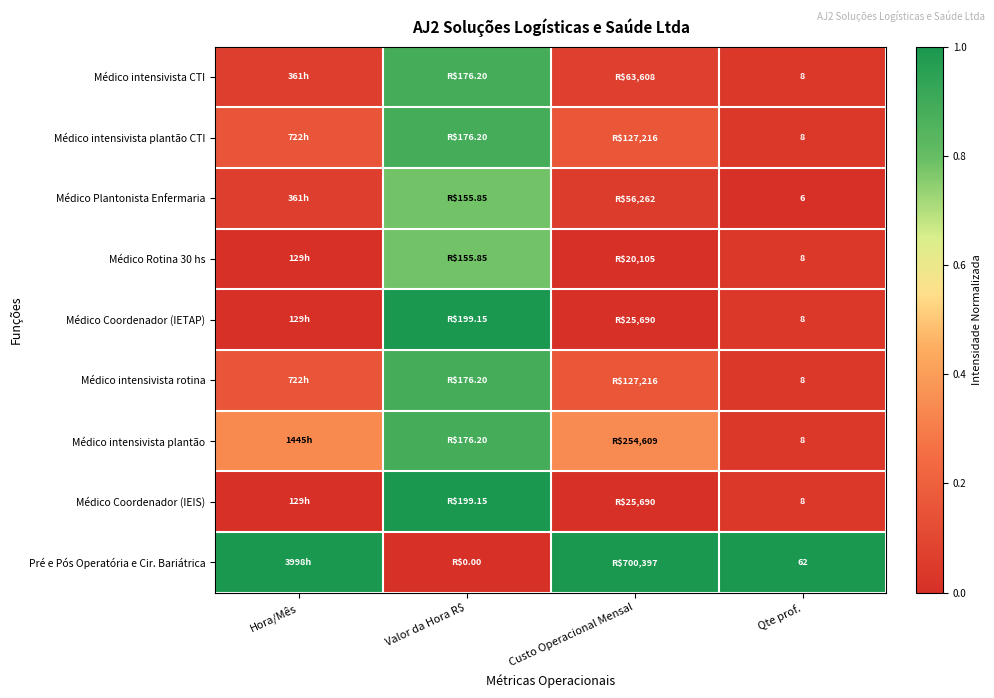

Is it true that Médico intensivista rotina equals 0.2 at Hora/Mês?

True